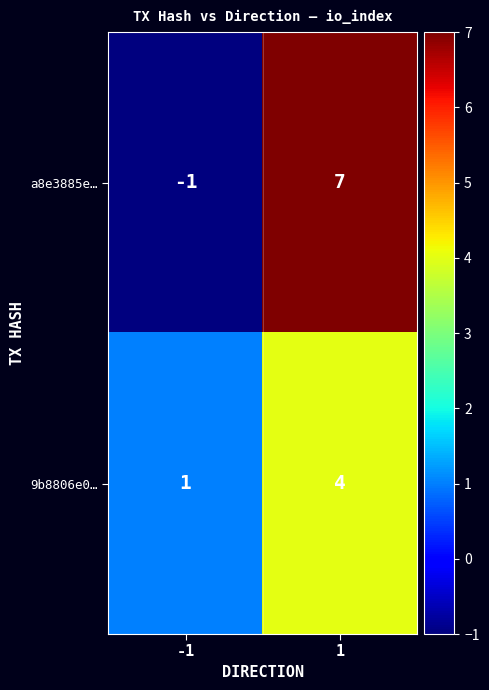

Rank the series at 1 from lowest to highest value.

9b8806e0…, a8e3885e…